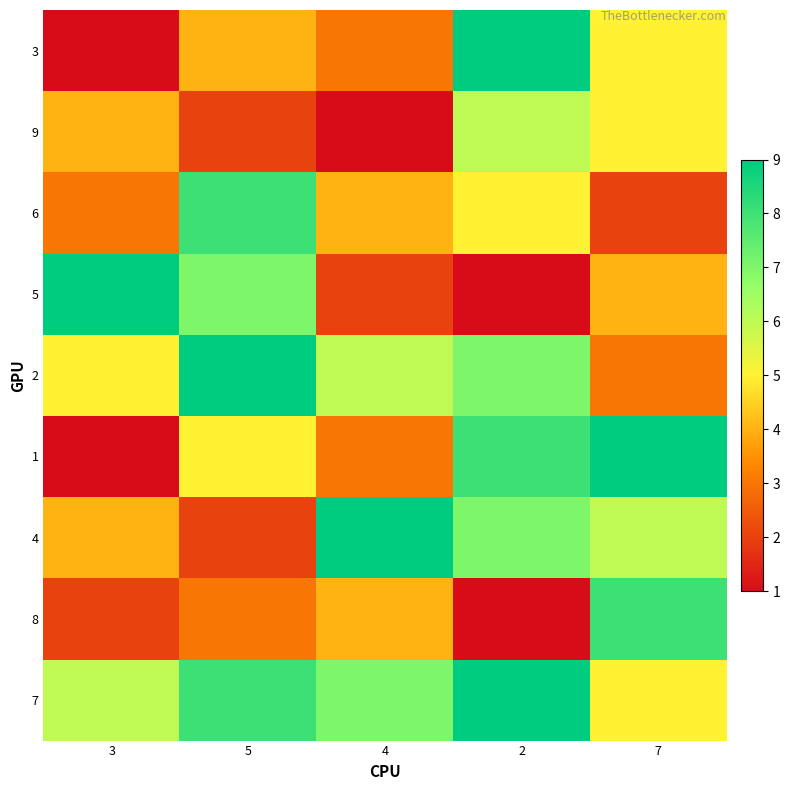

What is the spread (max minus min) of values at 2?

8